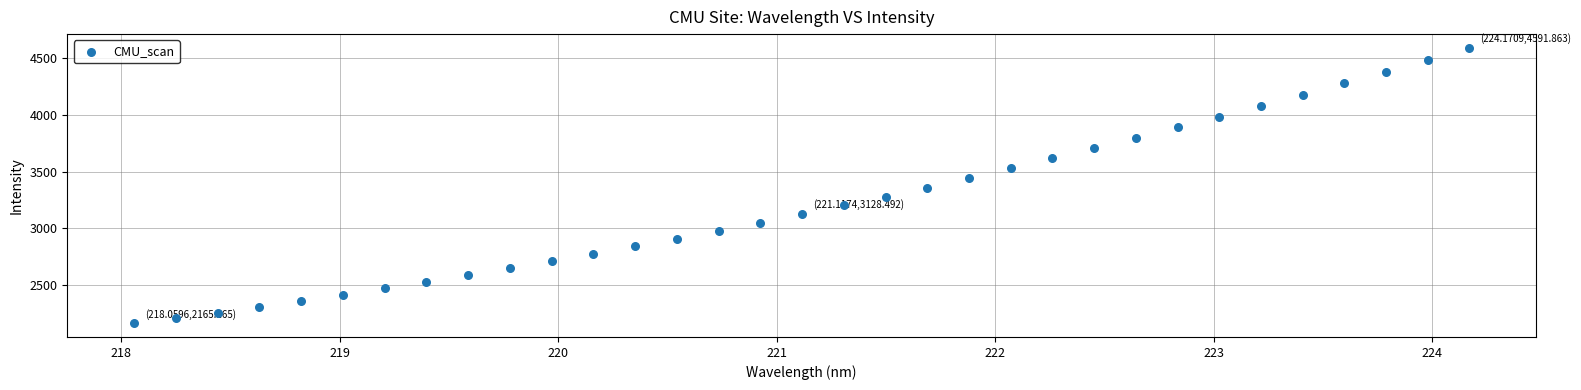

What is the range of X values (max minus min)?

6.1